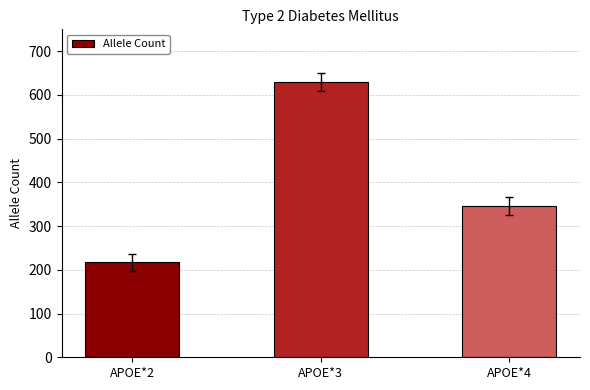

Which category has the lowest value across all series?

APOE*2